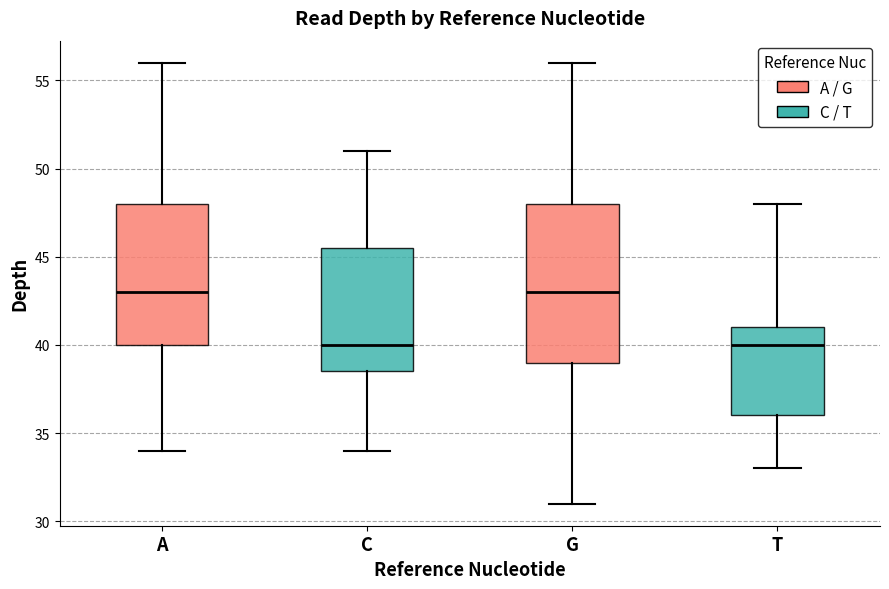

Comparing the boxes themselves (not the whiskers), which one is the tallest?

G